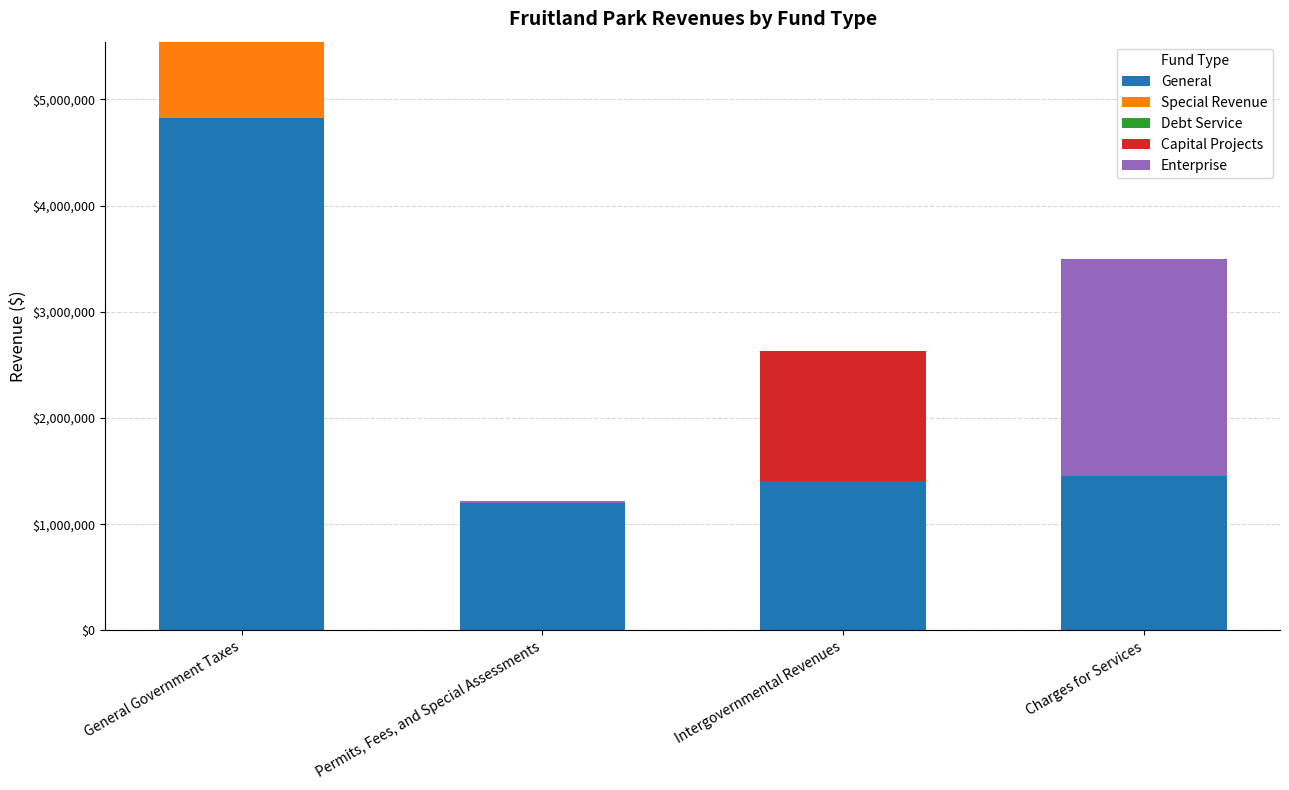

Which series changed the most between General Government Taxes and Permits, Fees, and Special Assessments?

General